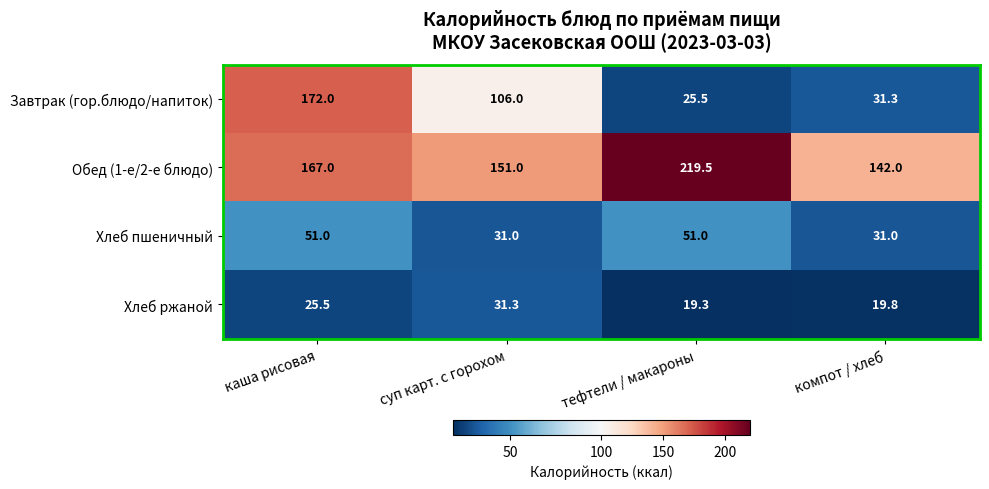

What is the difference between the Обед (1-е/2-е блюдо) values at каша рисовая and тефтели / макароны?

52.5